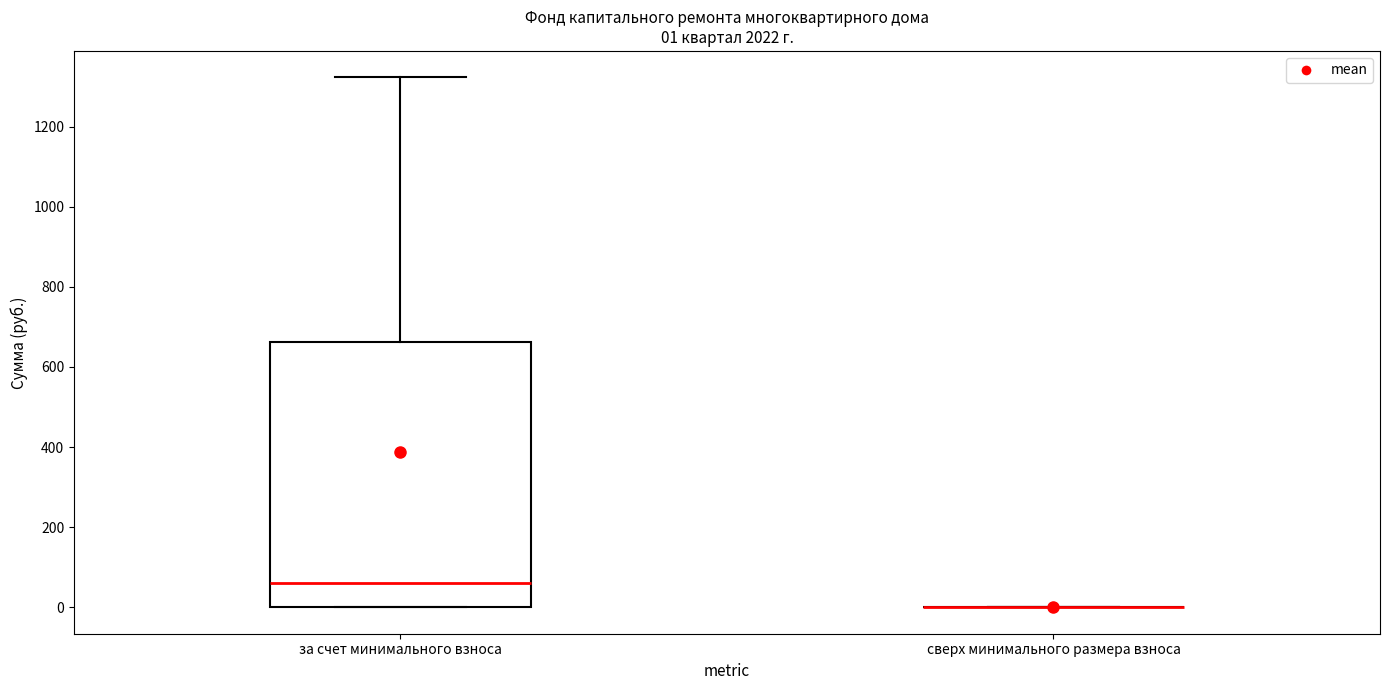

Comparing the boxes themselves (not the whiskers), which one is the tallest?

за счет минимального взноса